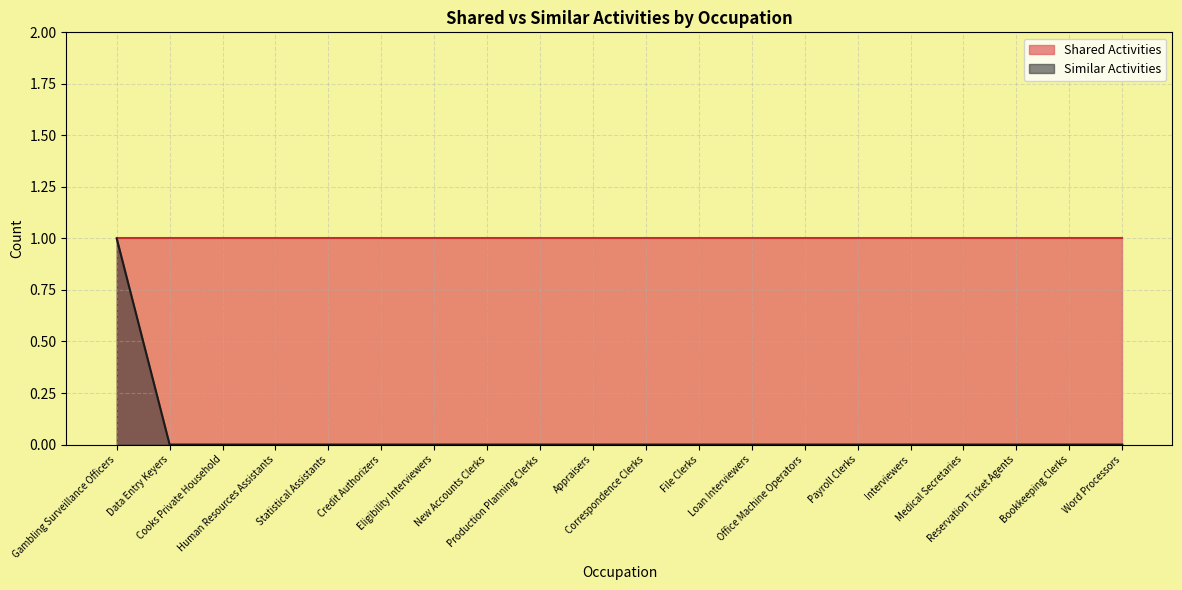

Reading left to right, what are all the values shown in this chart?

1	0	0	0	0	0	0	0	0	0	0	0	0	0	0	0	0	0	0	0